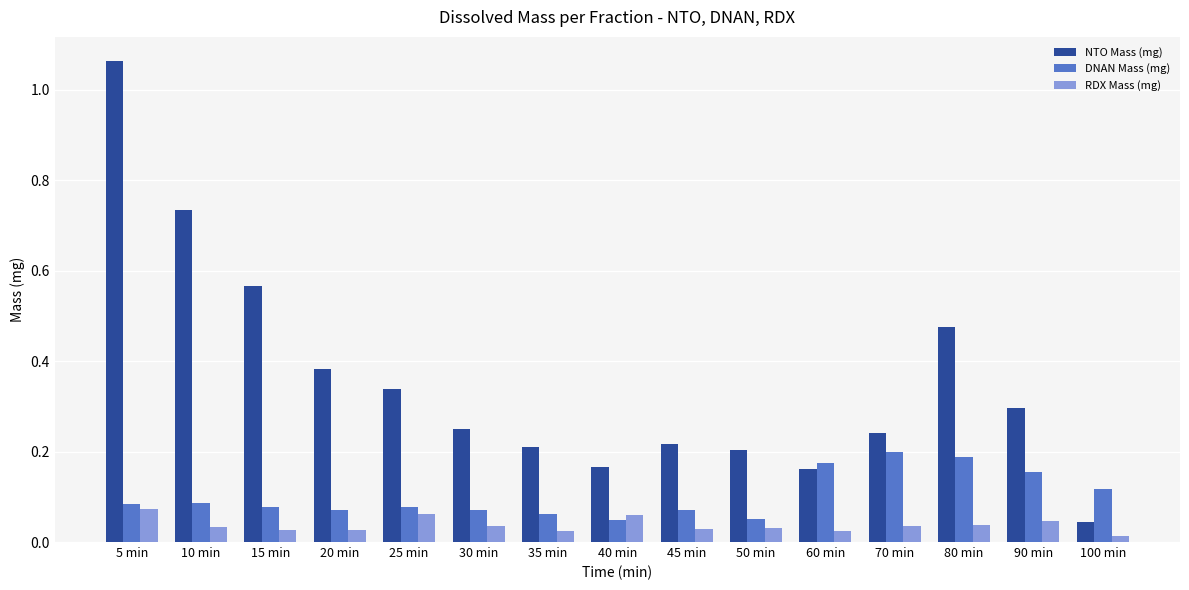

What position from the left is 70 min?

12